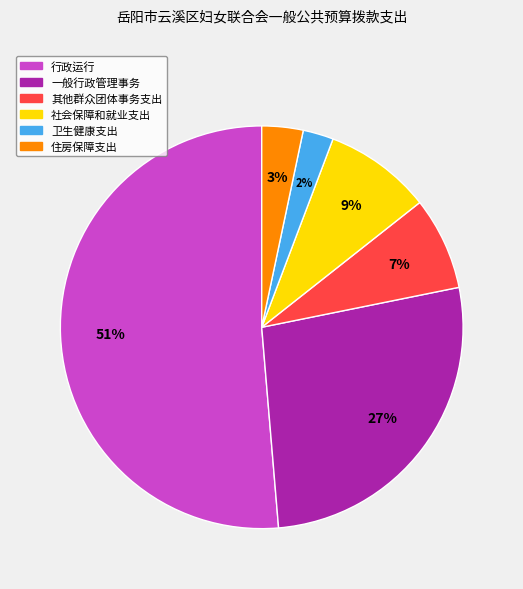

Rank the categories by value from lowest to highest.

卫生健康支出, 住房保障支出, 其他群众团体事务支出, 社会保障和就业支出, 一般行政管理事务, 行政运行